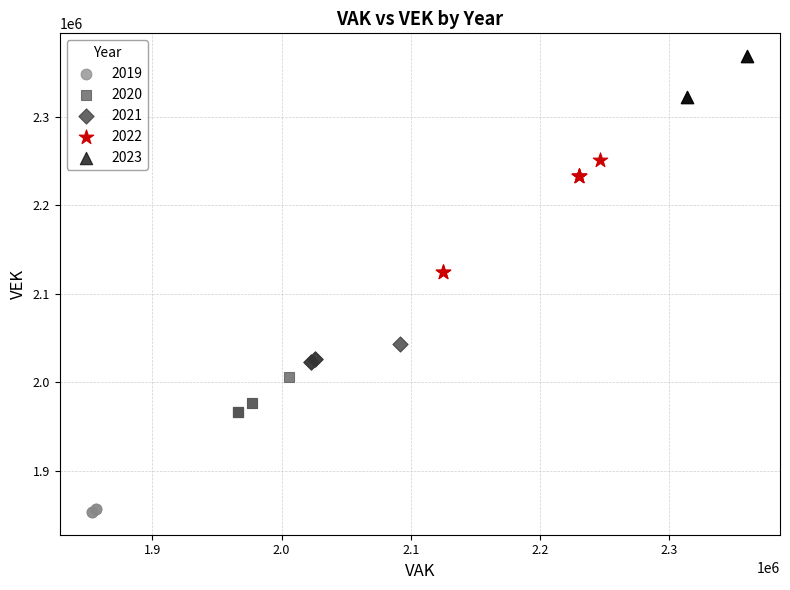

Which series reaches the maximum Y coordinate?

2023